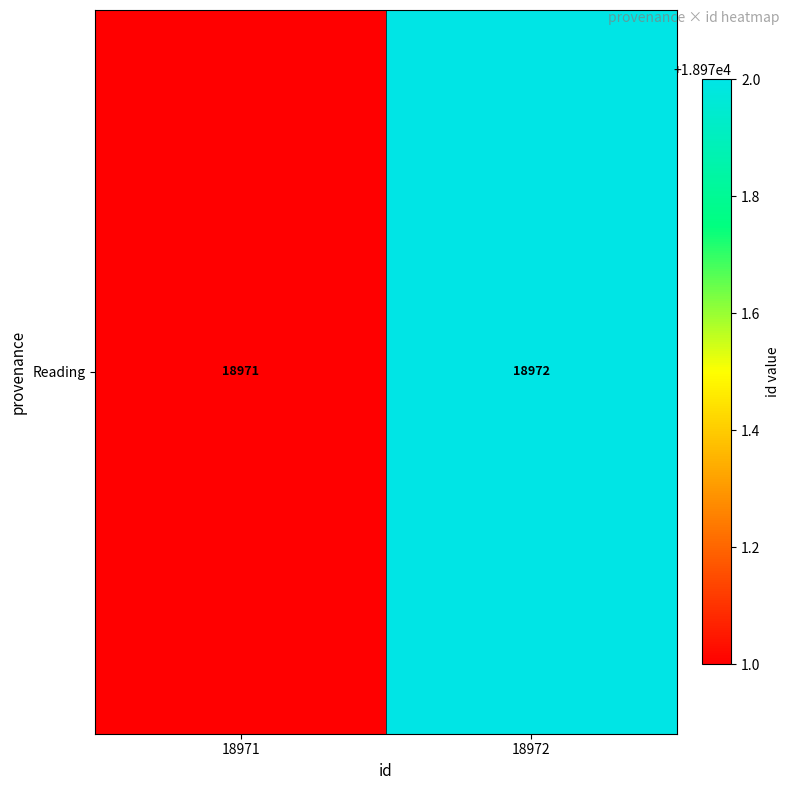

What is the smallest value displayed?

18971